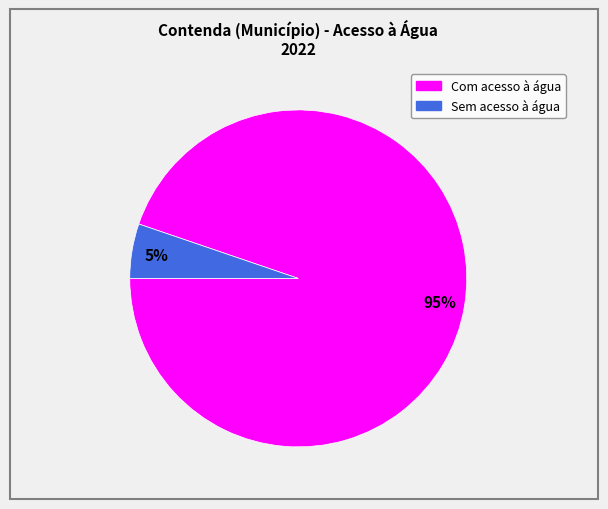

Which slice is the smallest?

Sem acesso à água